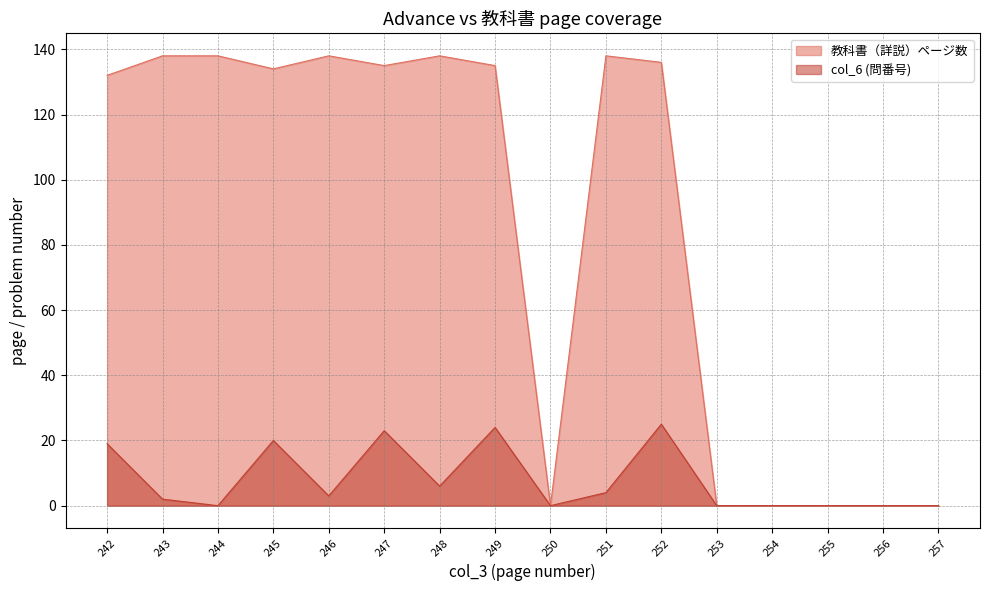

How many data points in col_6 are less than 3?

8